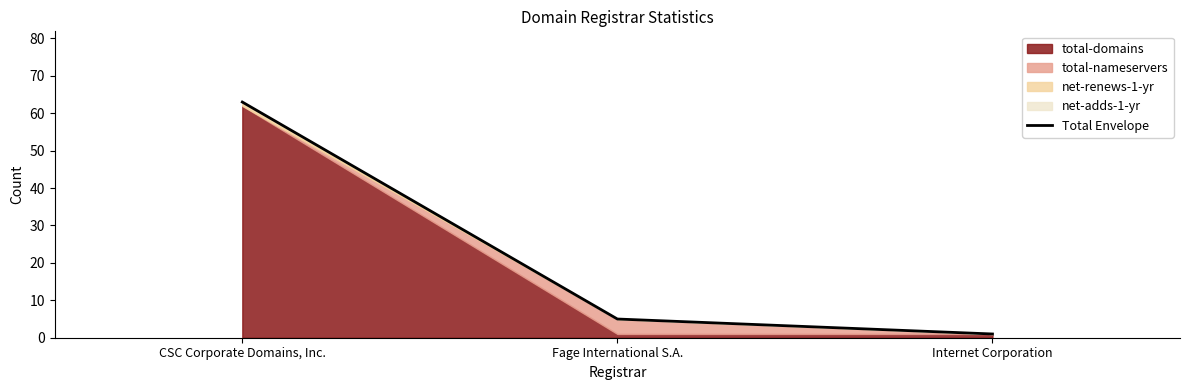

Which has a higher value, Fage International S.A. or Internet Corporation?

Fage International S.A.